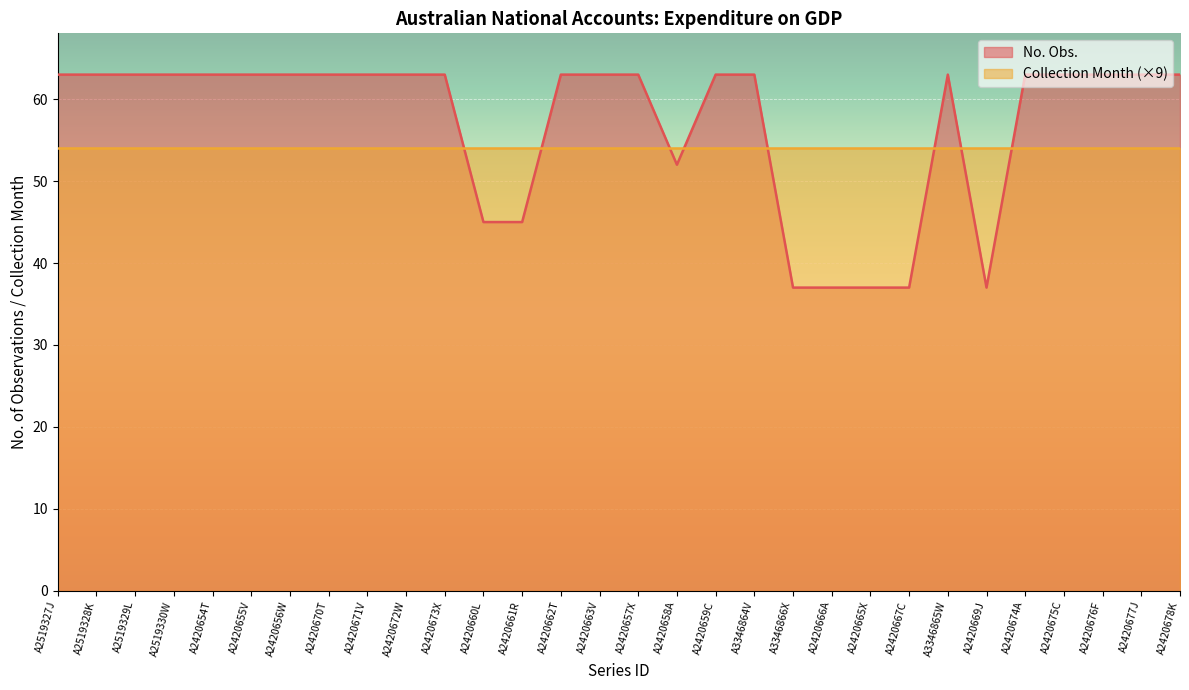

What is the label of the 5th point from the left?

A2420654T